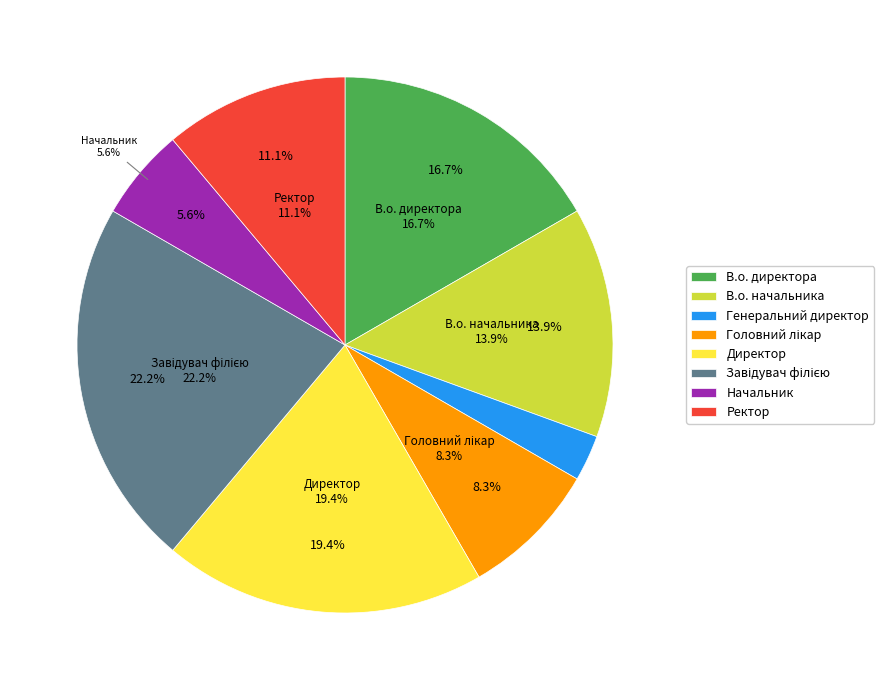

What is the ratio of the value at Завідувач філією to the value at Головний лікар?

2.7